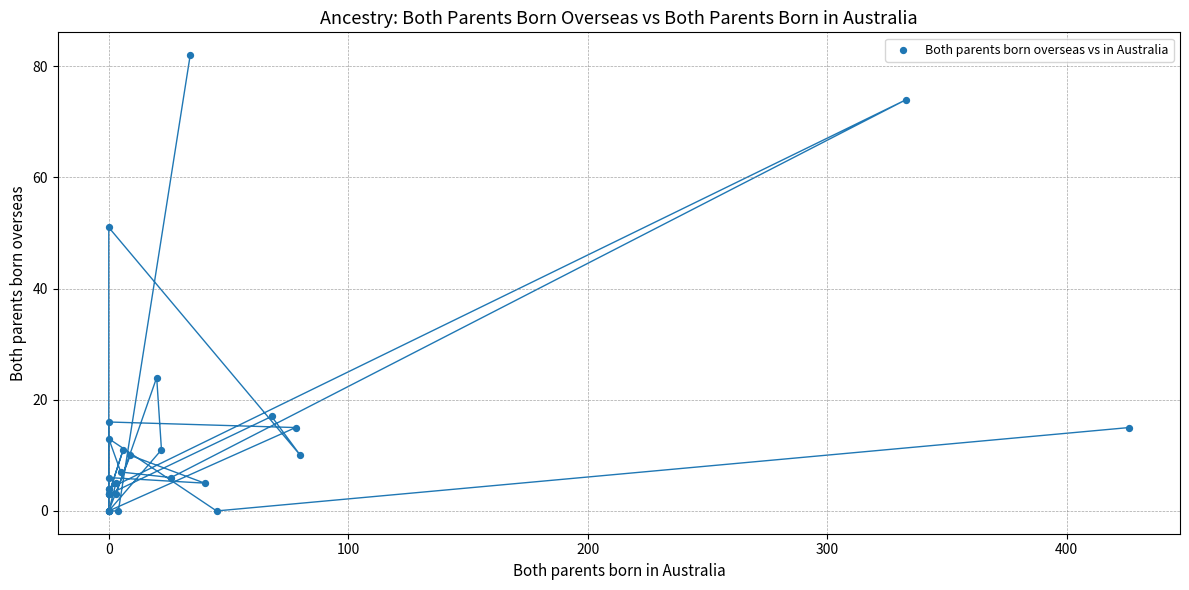

What Y value in the scatter plot is closest to 41?

51